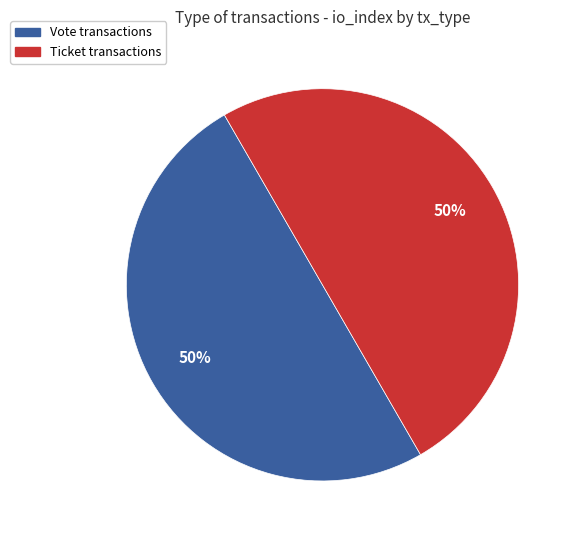

Is it true that Ticket is 50% of the pie?

True